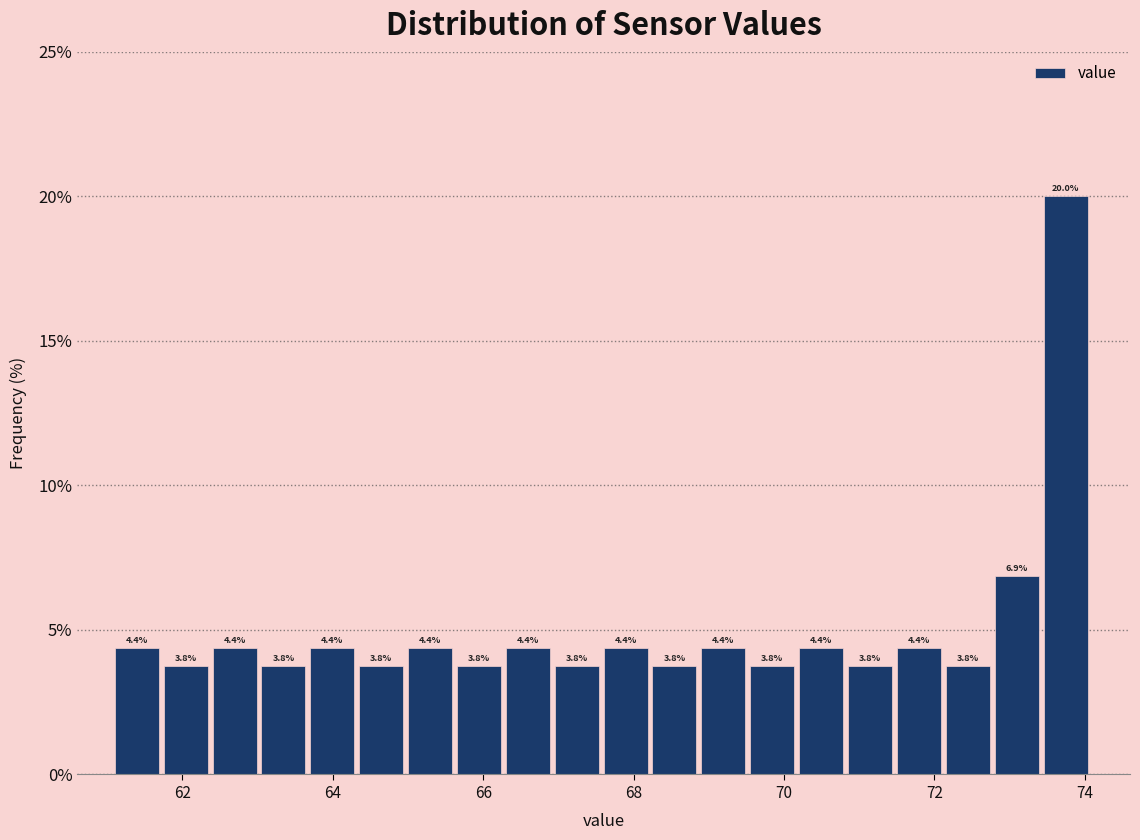

Read against the x-axis, roughly where is the centre of the tallest bar?

73.8